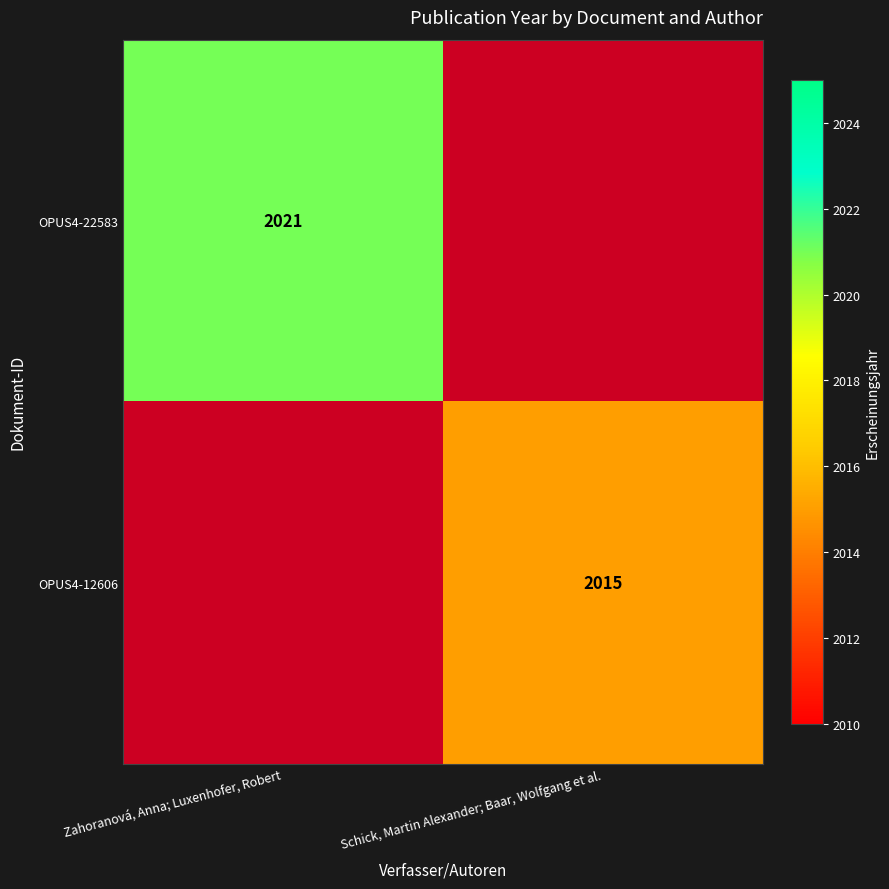

Is it true that OPUS4-12606 equals 3395 at Schick, Martin Alexander; Baar, Wolfgang et al.?

False